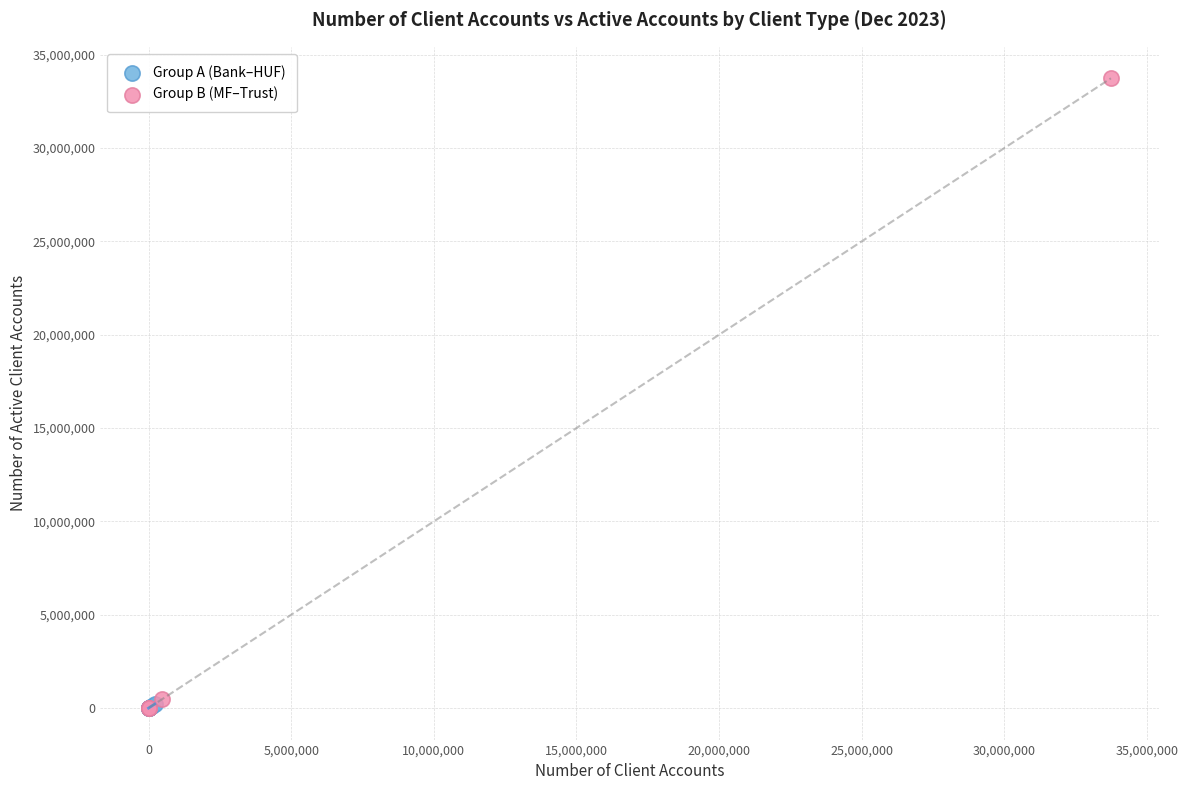

Which series reaches the maximum Y coordinate?

Group B (MF–Trust)